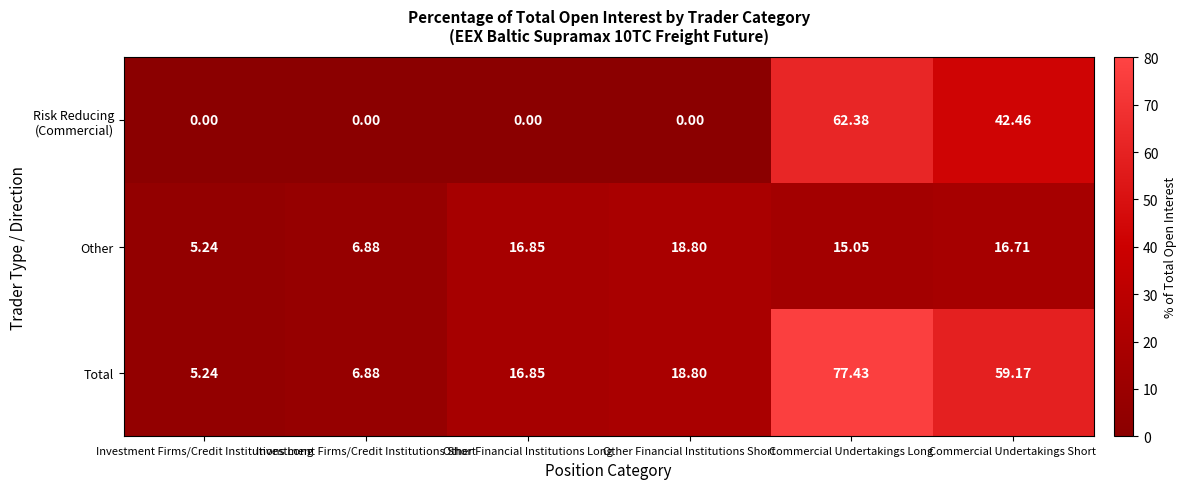

Which series has the largest total across all categories?

Total